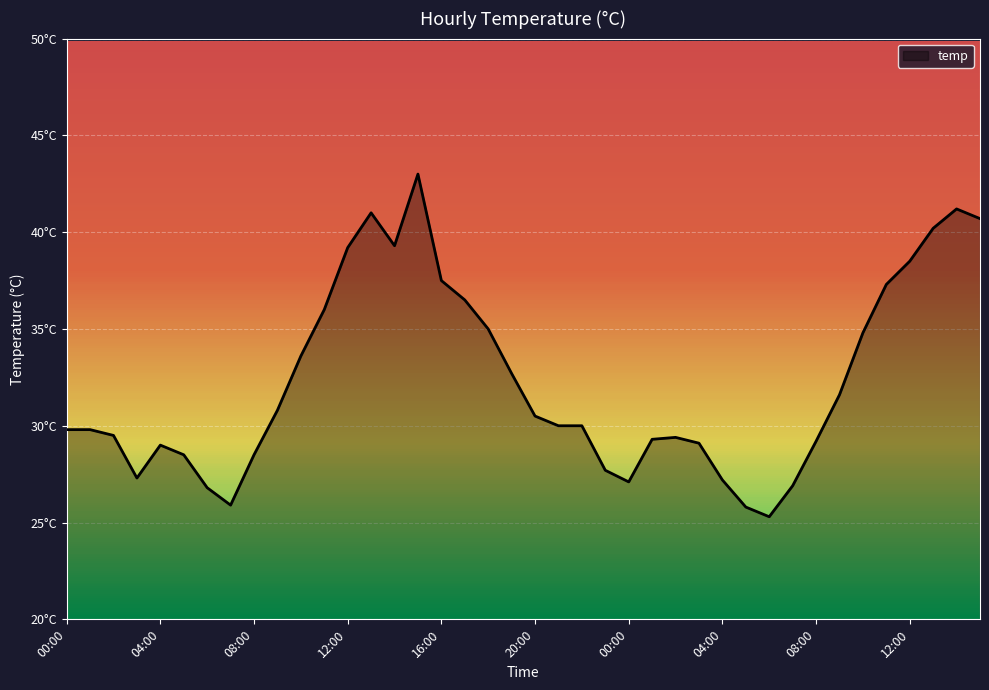

True or false: there are more than 1 points higher than both neighbors.

True